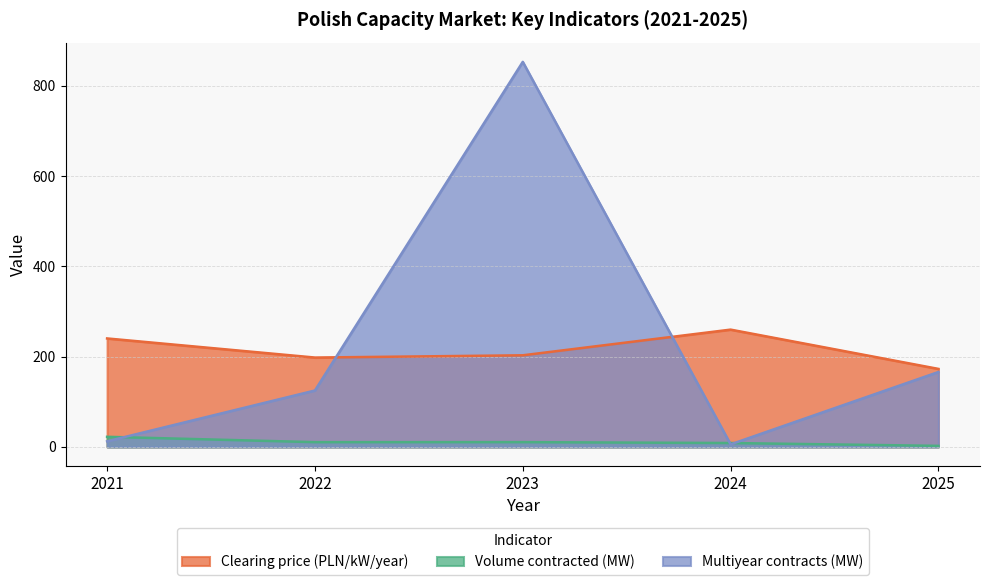

How many distinct data groups are displayed?

3